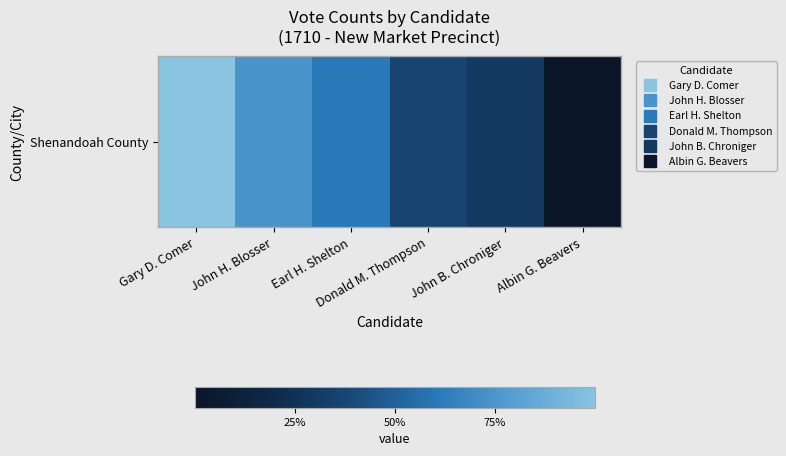

What is the maximum value shown in the chart?

204